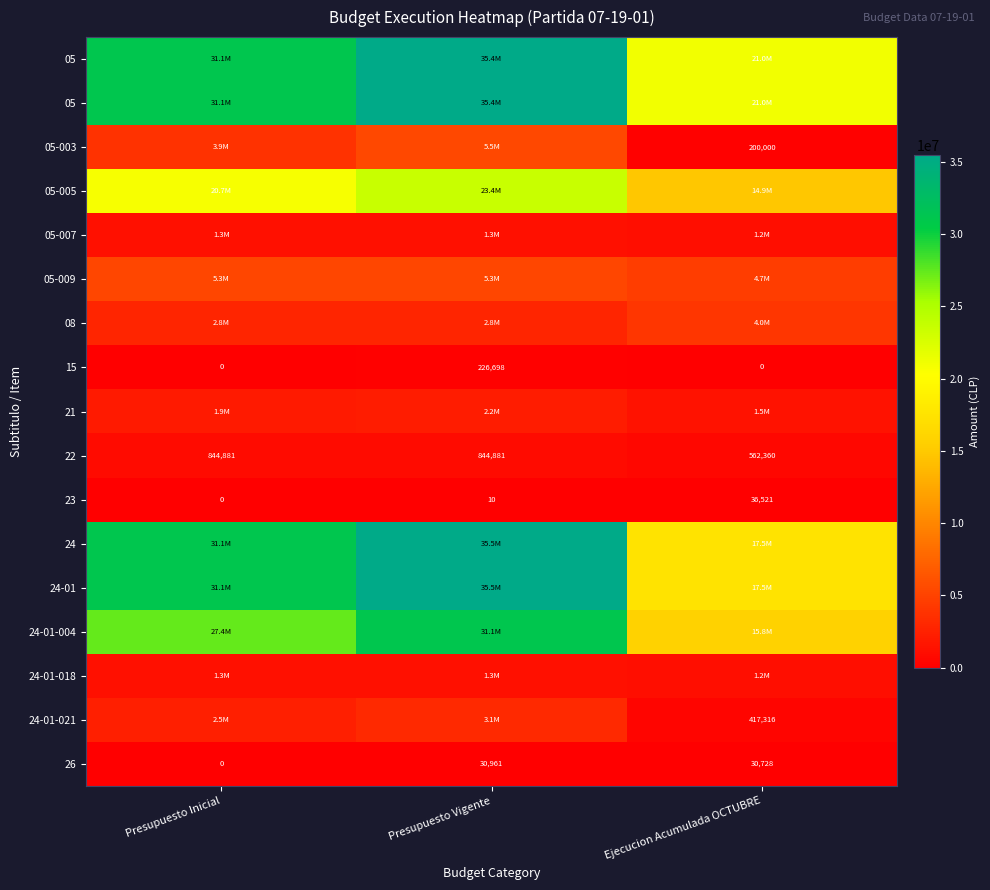

At which category is the sum across all series the highest?

Presupuesto Vigente